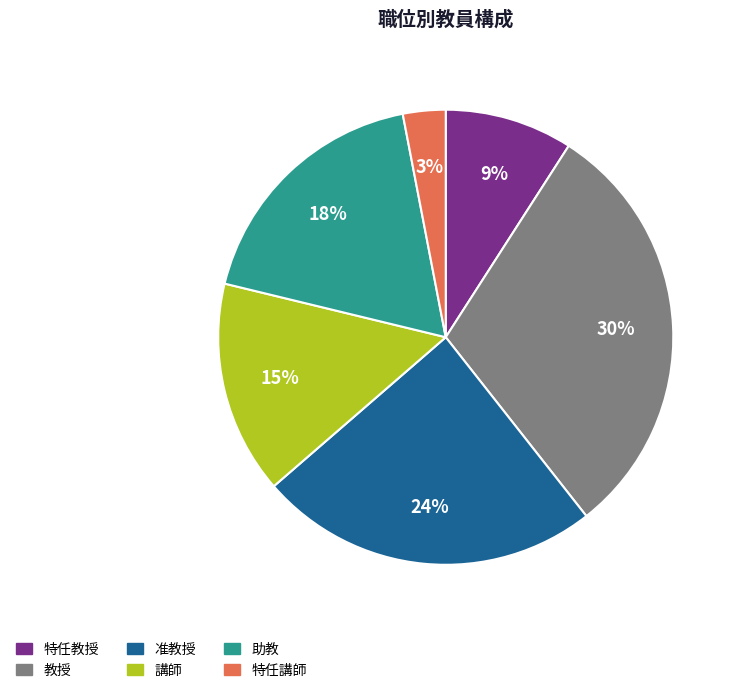

The 教授 slice represents 30% of the pie. True or false?

True